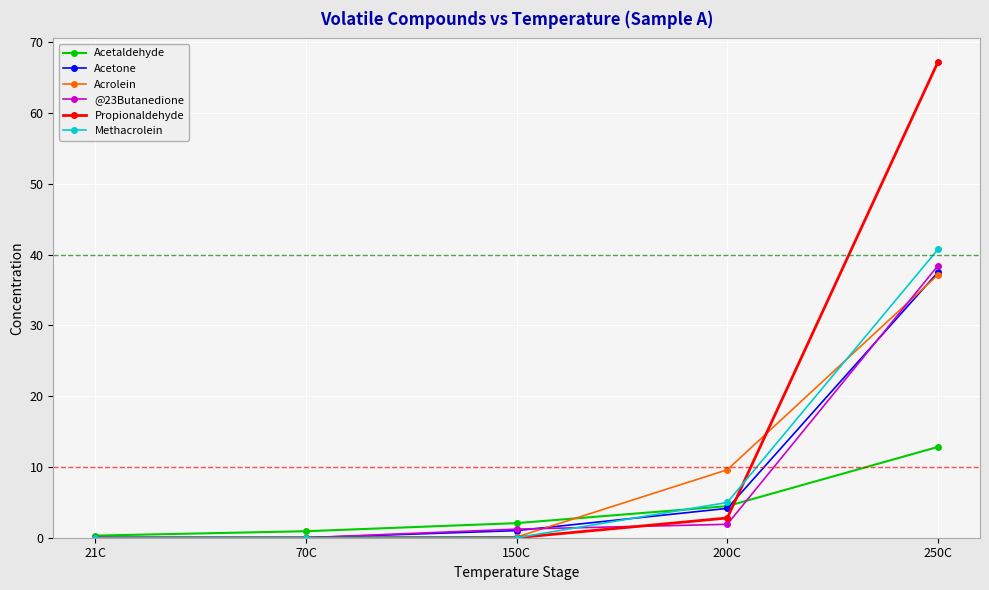

How many data points does each series have?

5